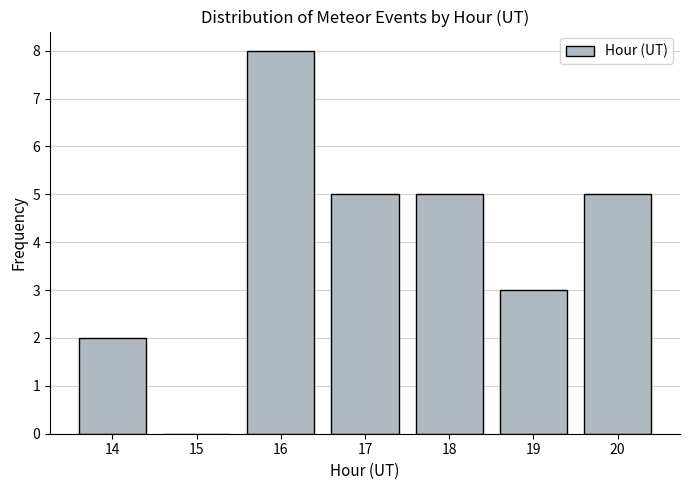

Reading left to right, what are all the values shown in this chart?

14=2	15=0	16=8	17=5	18=5	19=3	20=5